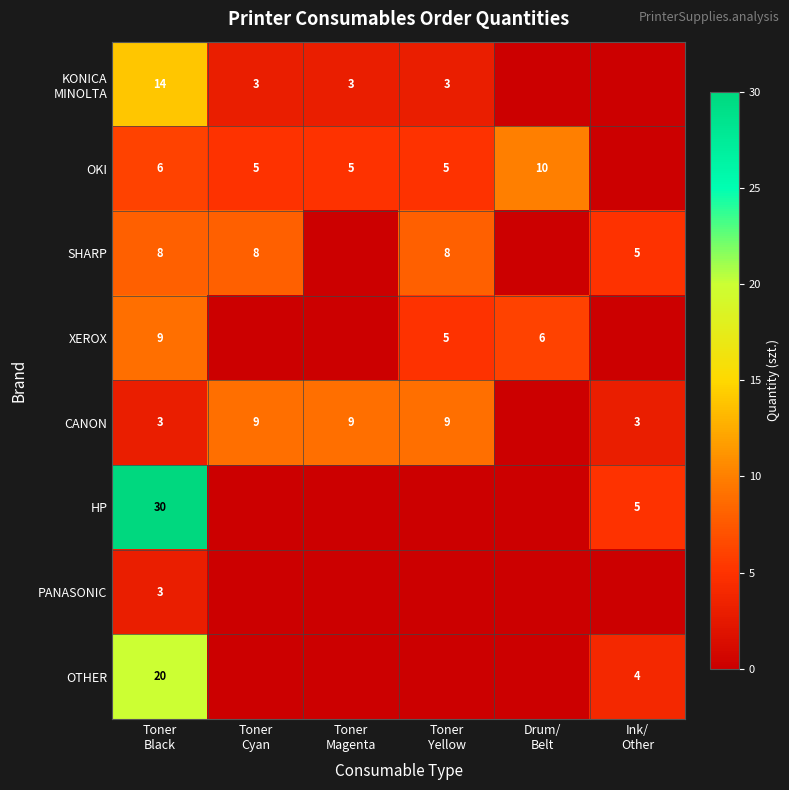

Is the value of KONICA MINOLTA at Toner Magenta greater than the value of OTHER at Ink/ Other?

No